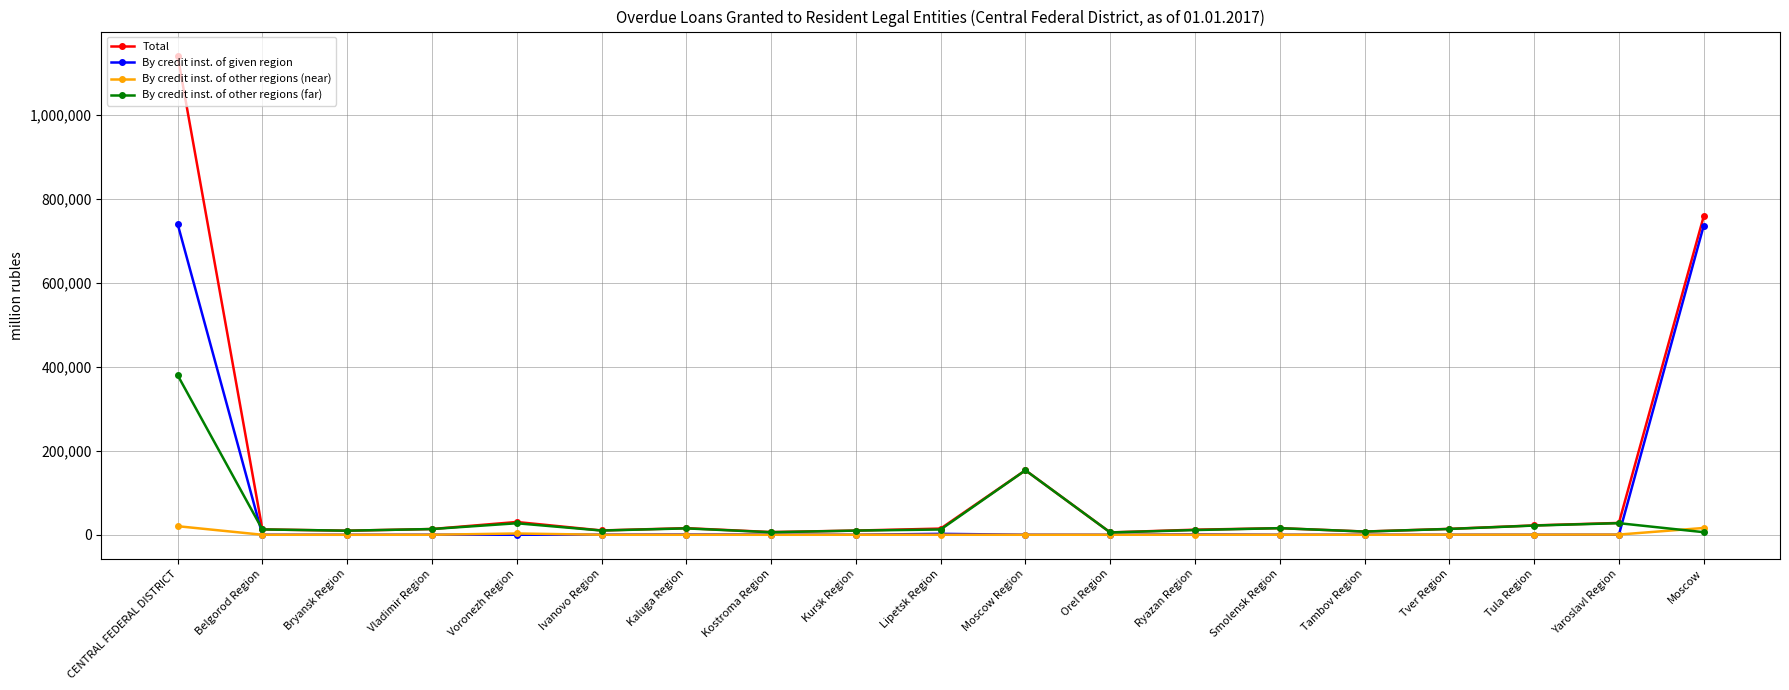

Which series has the largest total across all categories?

Total